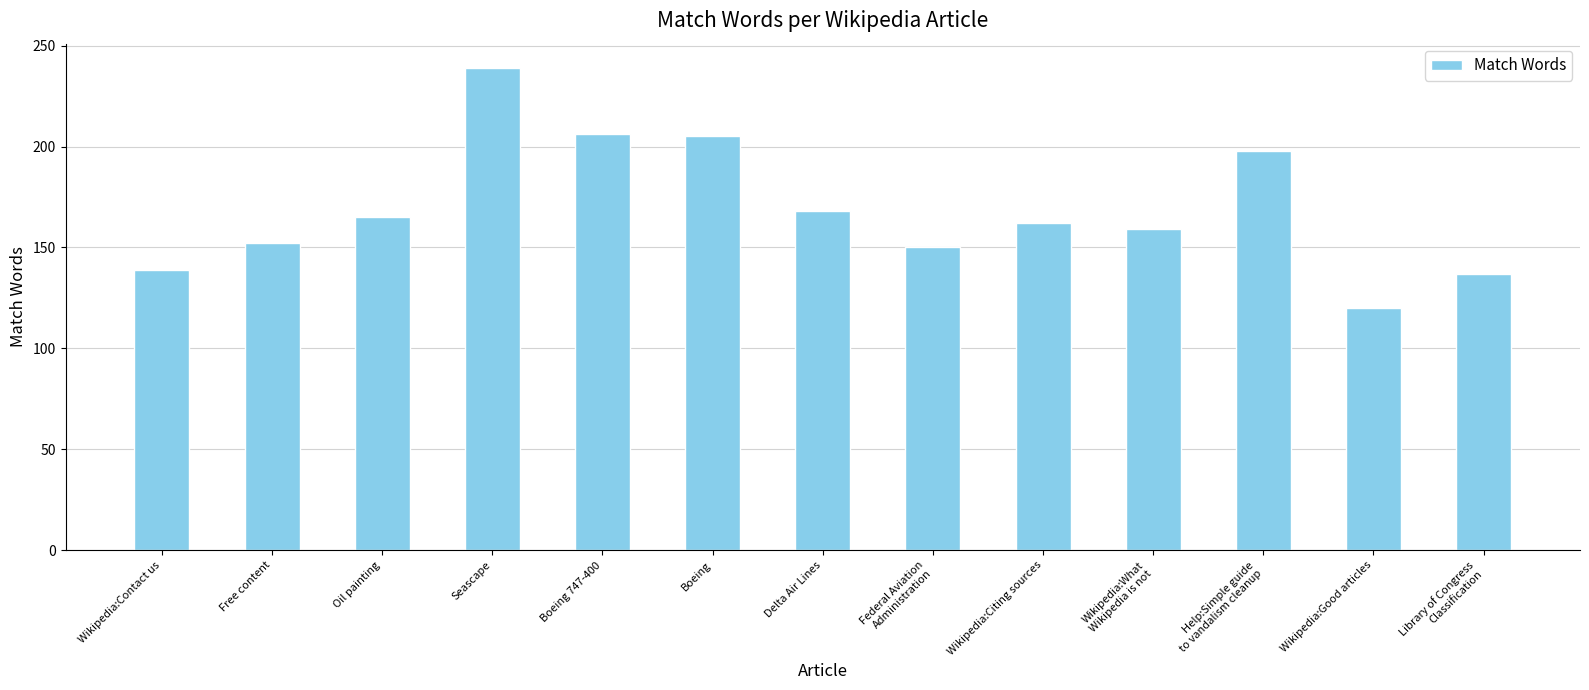

At which category does the chart reach its minimum across all series?

Wikipedia:Good articles